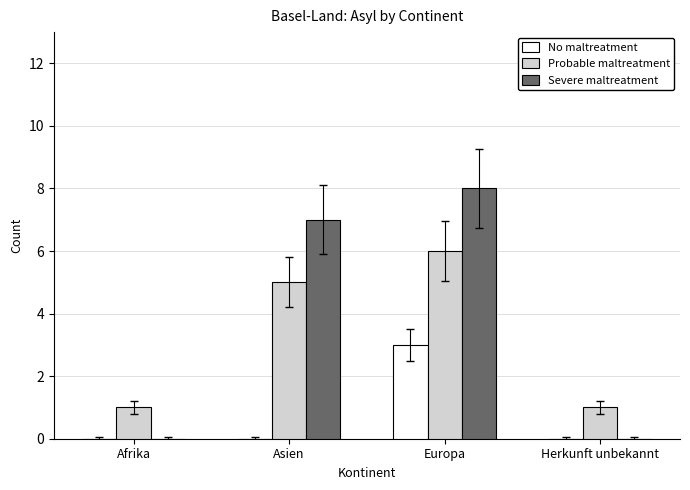

What is the sum of the Probable maltreatment values at Herkunft unbekannt and Europa?

7